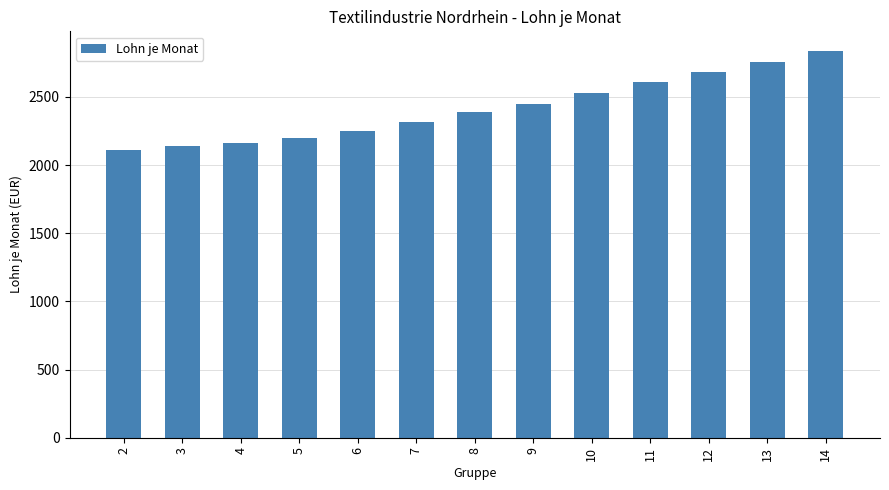

How many values are below 2387?

6